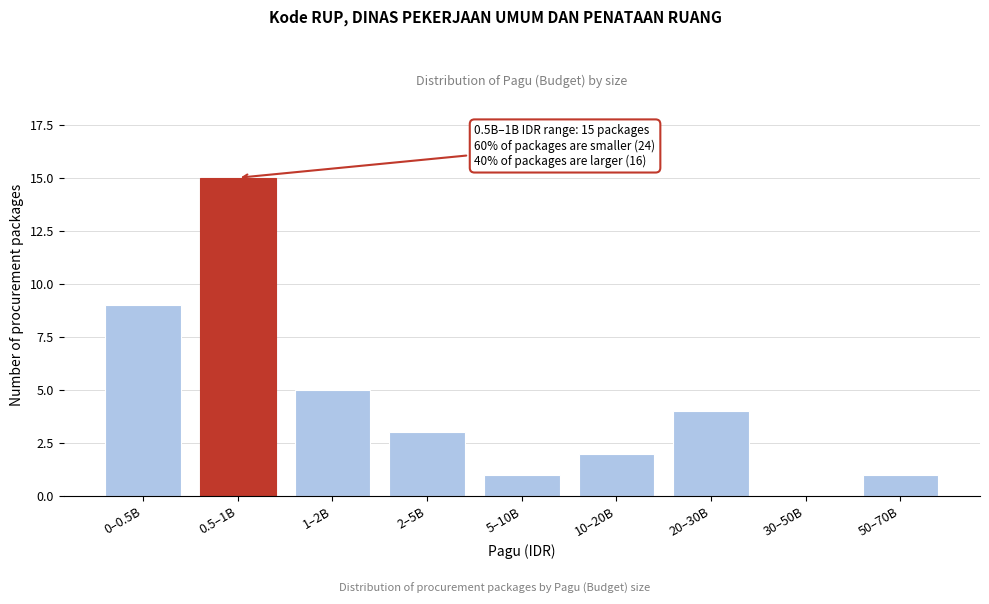

Reading left to right, extract all data points from this chart.

0–0.5B=9	0.5–1B=15	1–2B=5	2–5B=3	5–10B=1	10–20B=2	20–30B=4	30–50B=0	50–70B=1